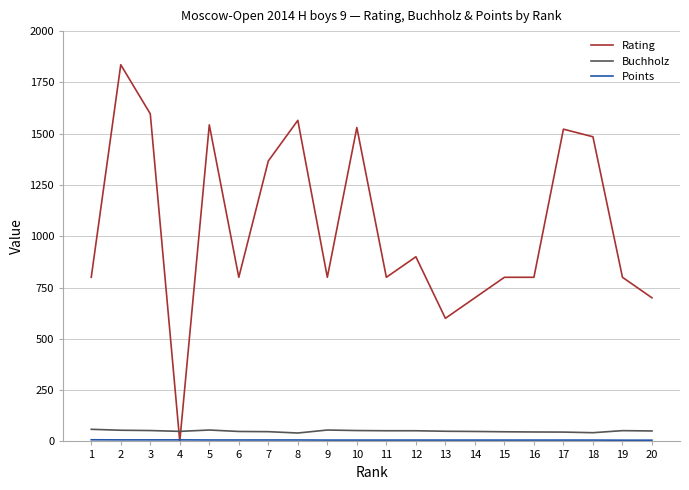

True or false: Rating and Buchholz cross at least once.

True